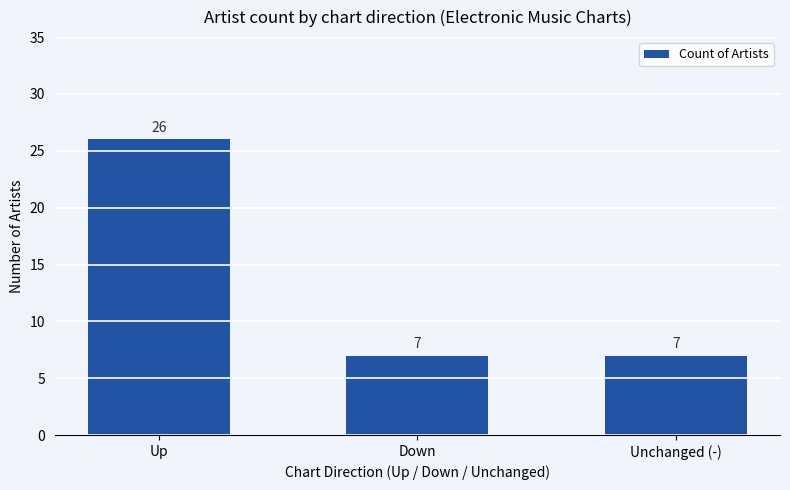

Reading left to right, transcribe all the data shown in this chart.

Up=26	Down=7	Unchanged (-)=7